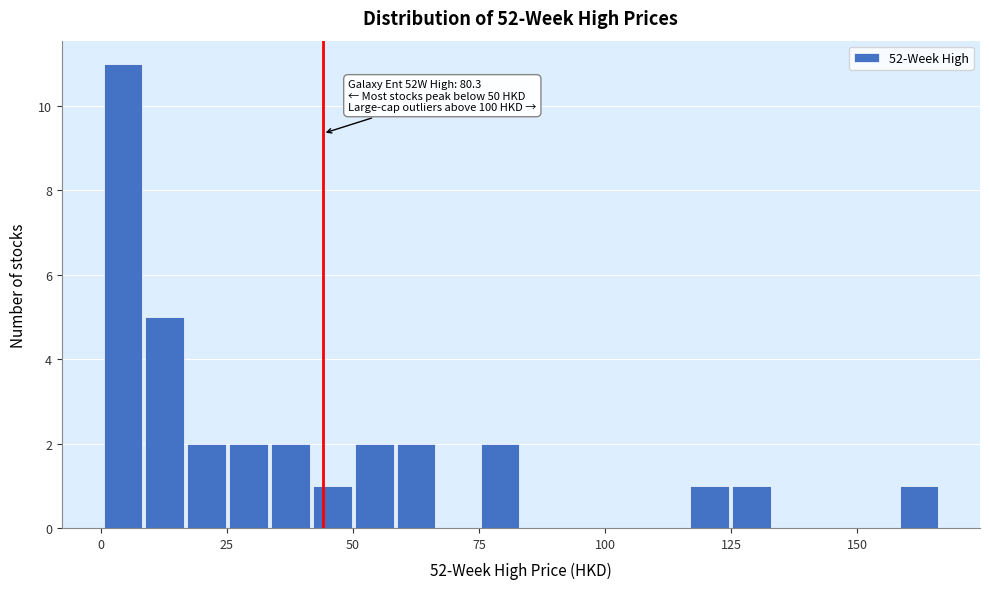

Around what value on the x-axis is the tallest bar? Give the approximate position of its centre, as read against the axis.

5